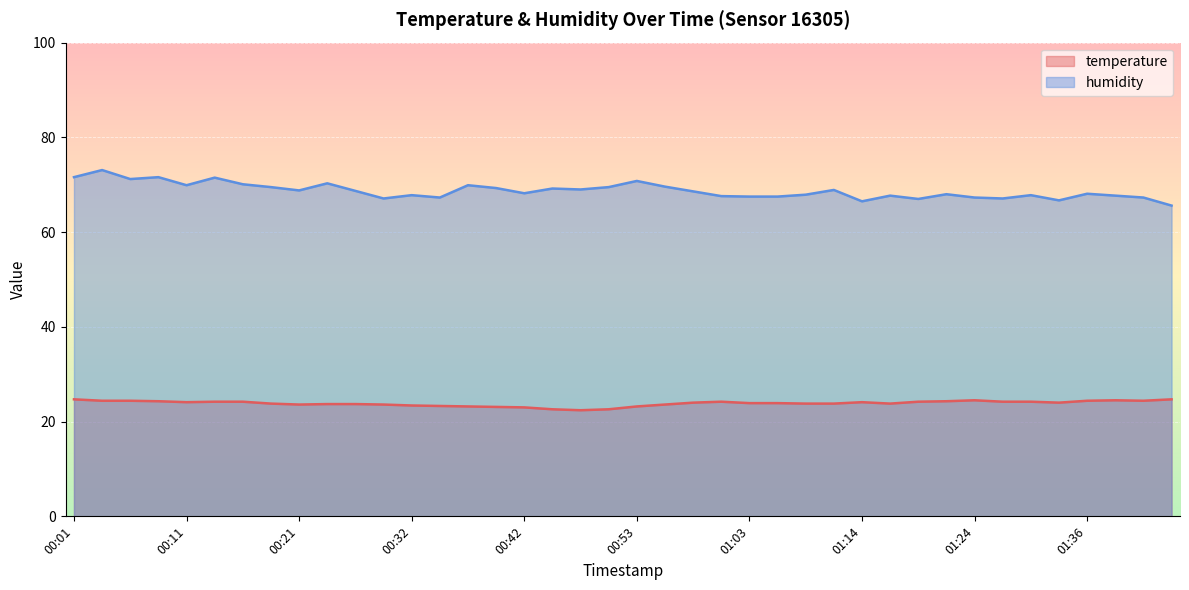

Does the chart display data point markers on the line(s)?

No